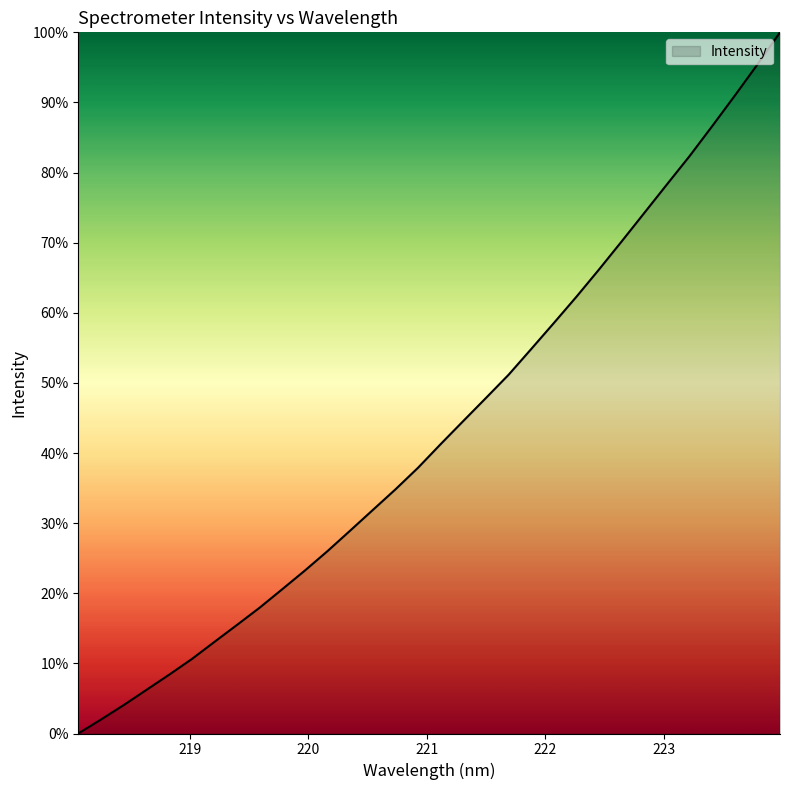

Does the chart display data point markers on the line(s)?

No